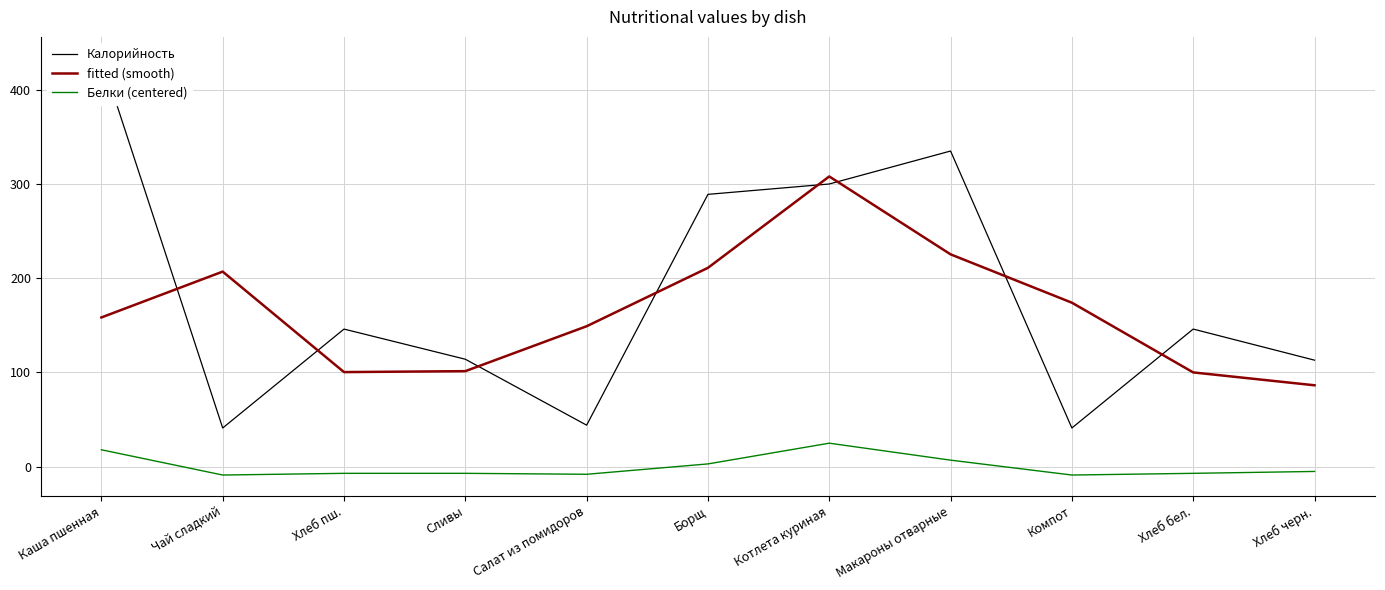

True or false: Белки (centered) has a value of -8.9 at Чай сладкий.

True